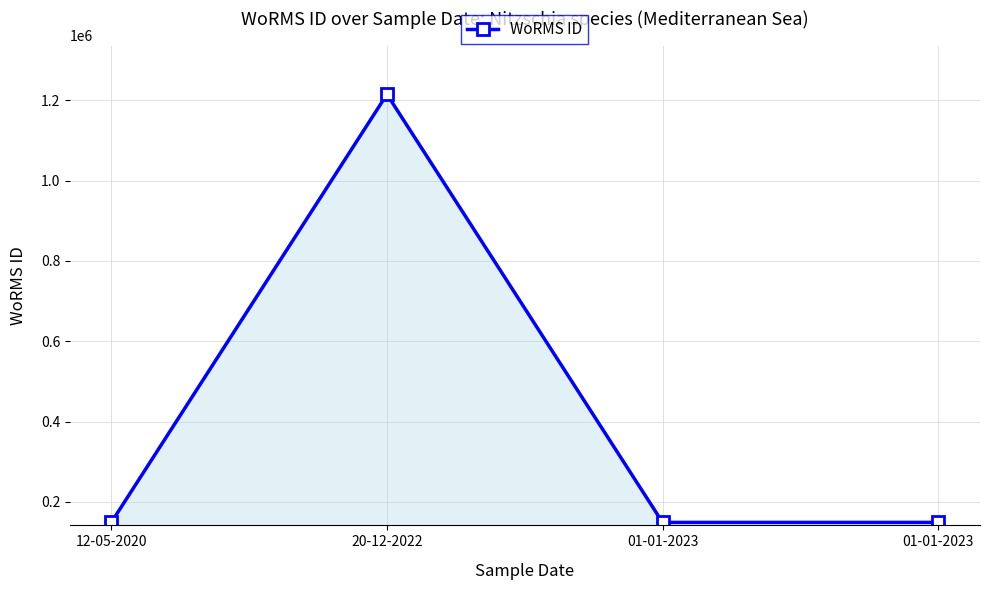

Does the chart have visible grid lines?

Yes